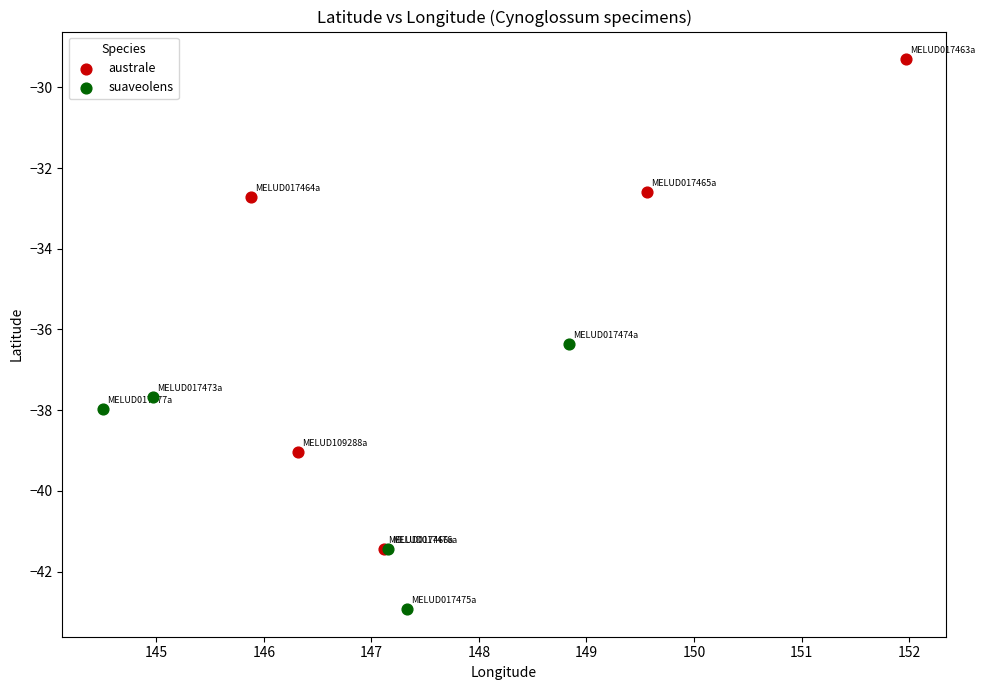

What are all the series names shown in the legend?

australe, suaveolens